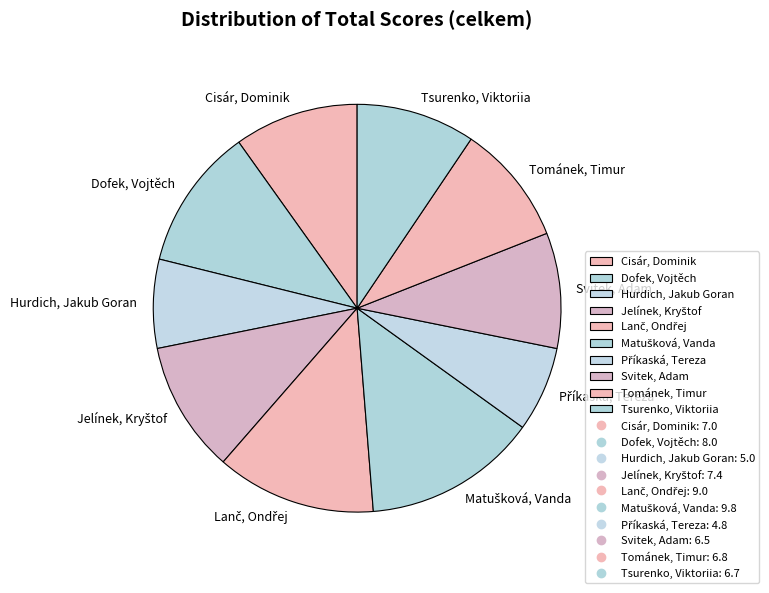

Which has a higher value, Hurdich, Jakub Goran or Cisár, Dominik?

Cisár, Dominik